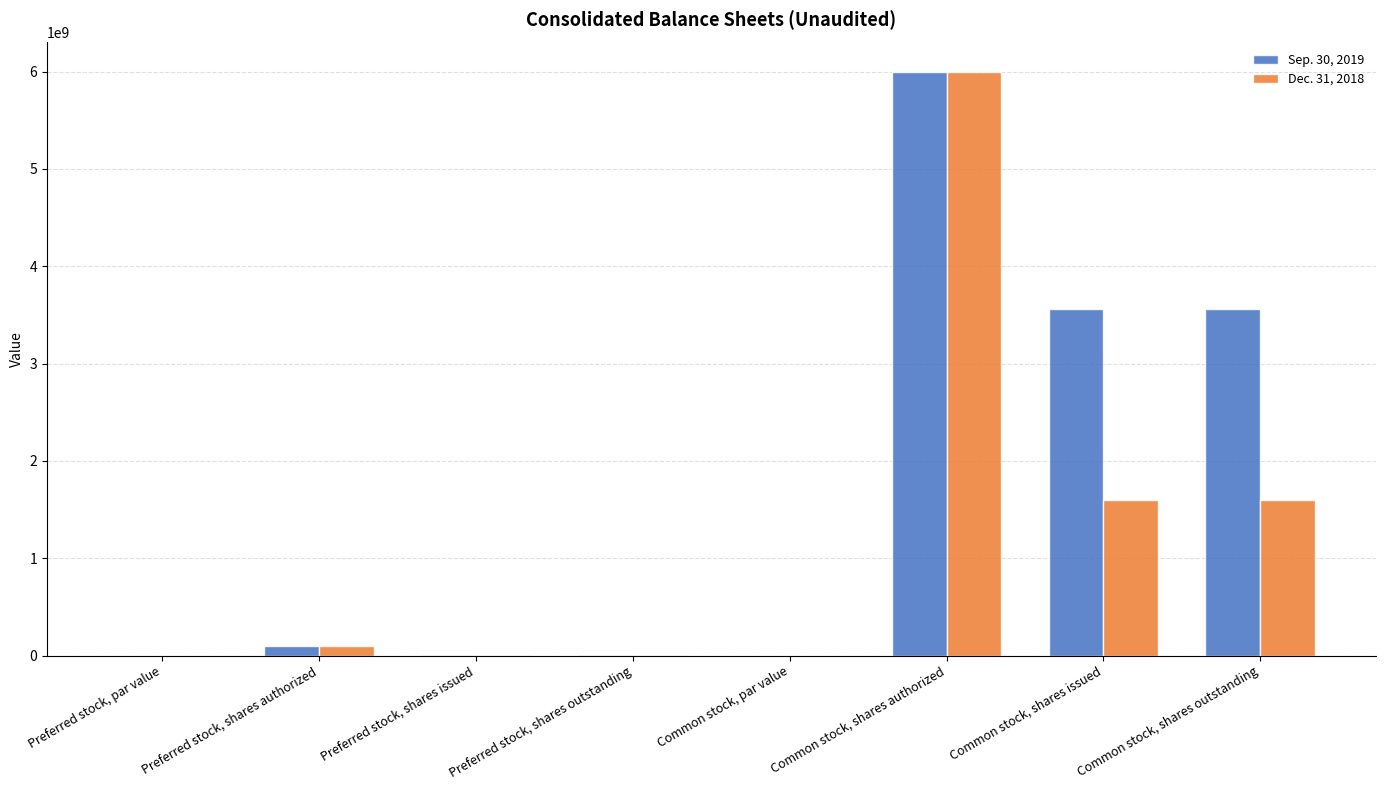

The Dec. 31, 2018 series shows 6000000000.0 at Common stock, shares authorized. True or false?

True